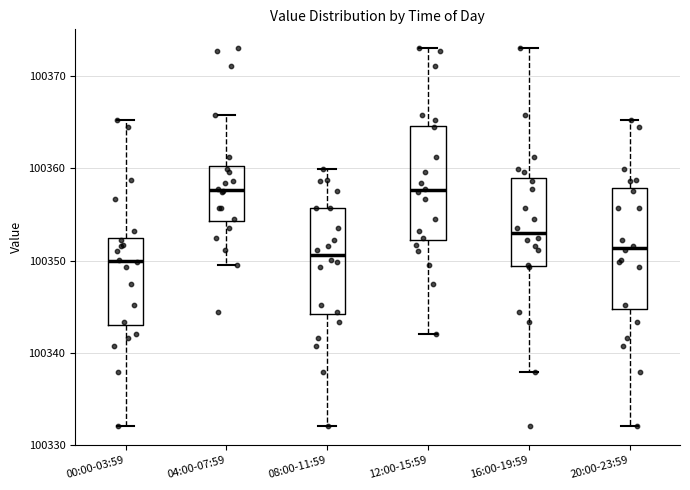

Where does the lower whisker of the box for 00:00-03:59 end on the y-axis? The values are not printed on the chart, so give them approximately, as read against the axis.

100332